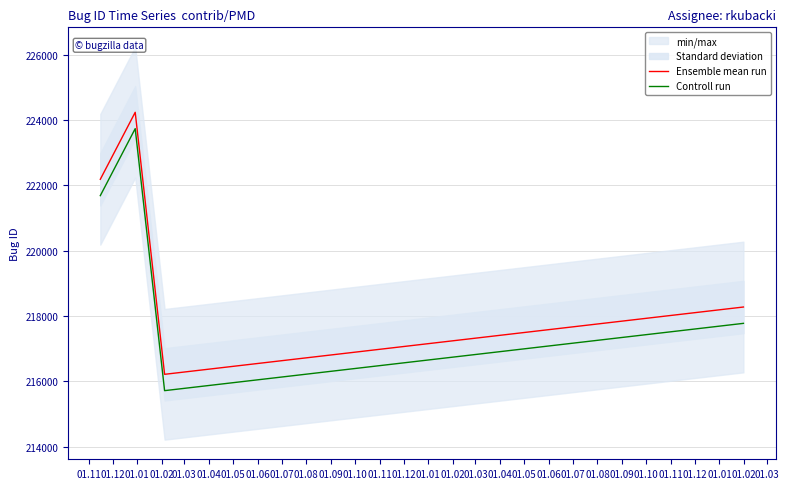

True or false: Ensemble mean run and Controll run cross at least once.

False